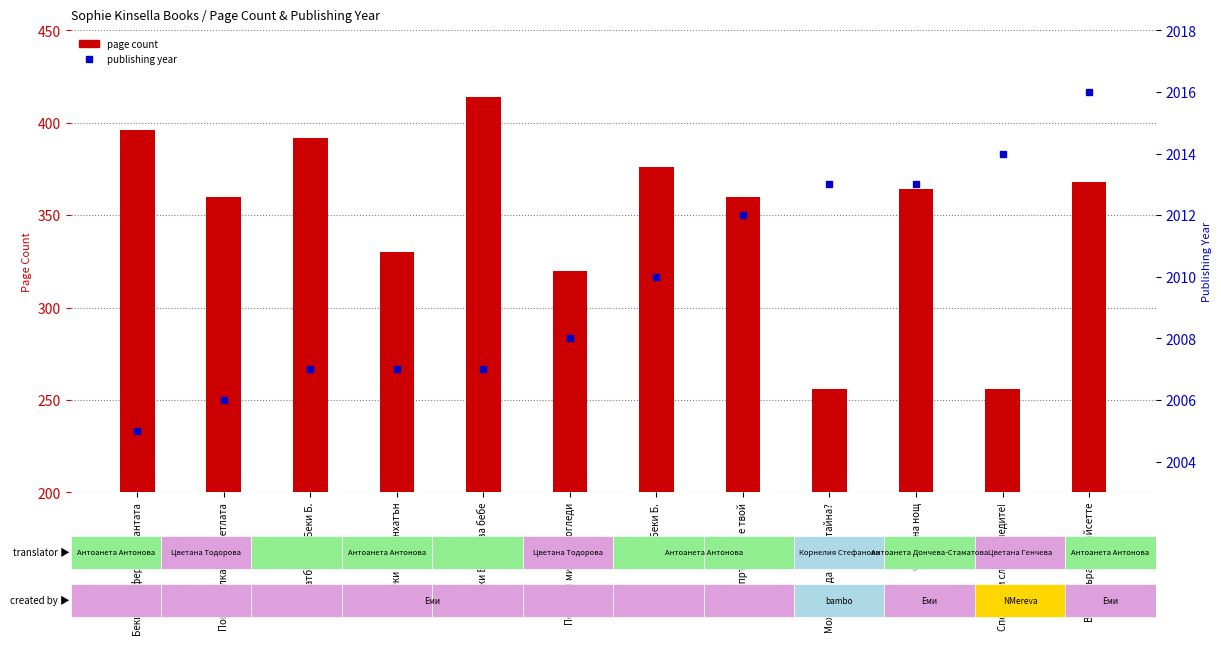

What is the lowest value of the page count series?

256